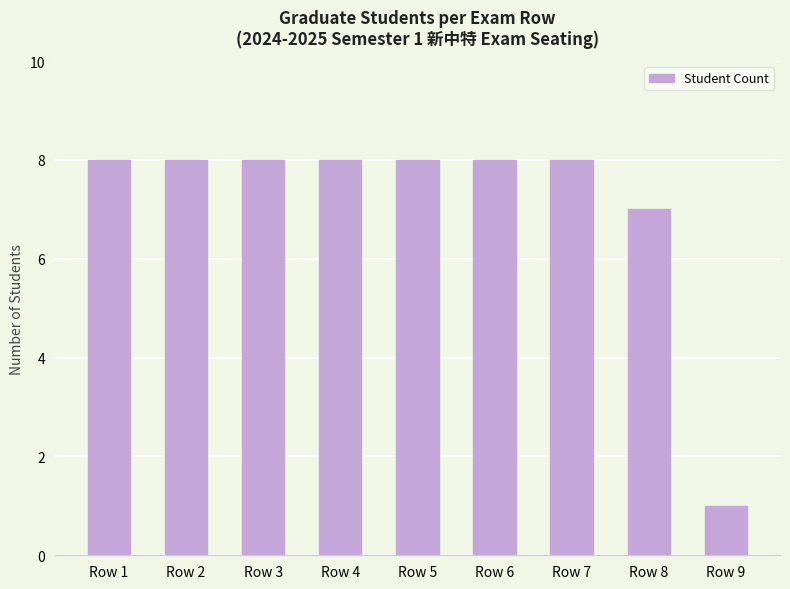

Reading left to right, list all the values displayed in this chart.

Row 1=8	Row 2=8	Row 3=8	Row 4=8	Row 5=8	Row 6=8	Row 7=8	Row 8=7	Row 9=1